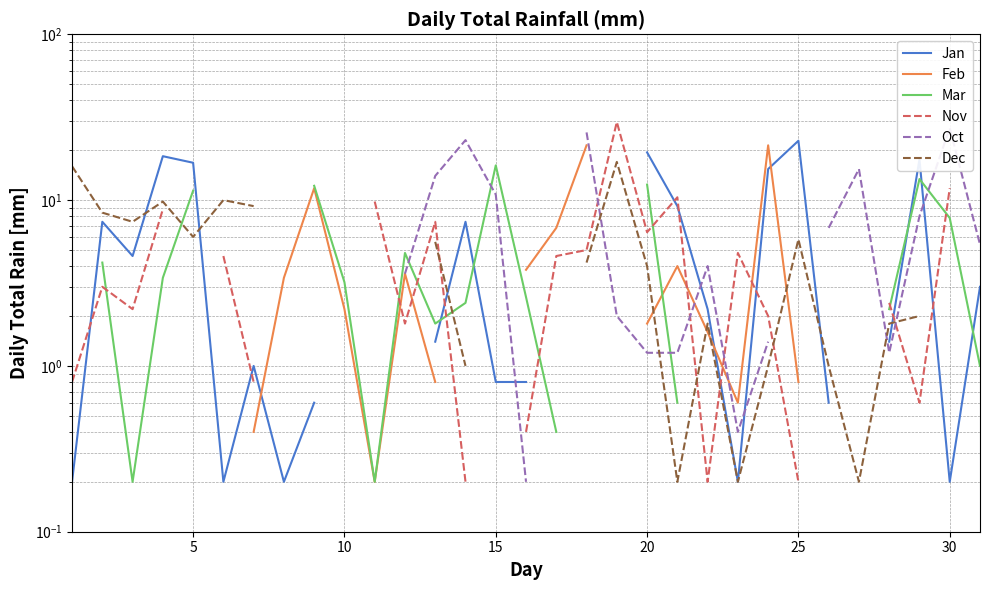

Which series has the widest spread of values?

Nov